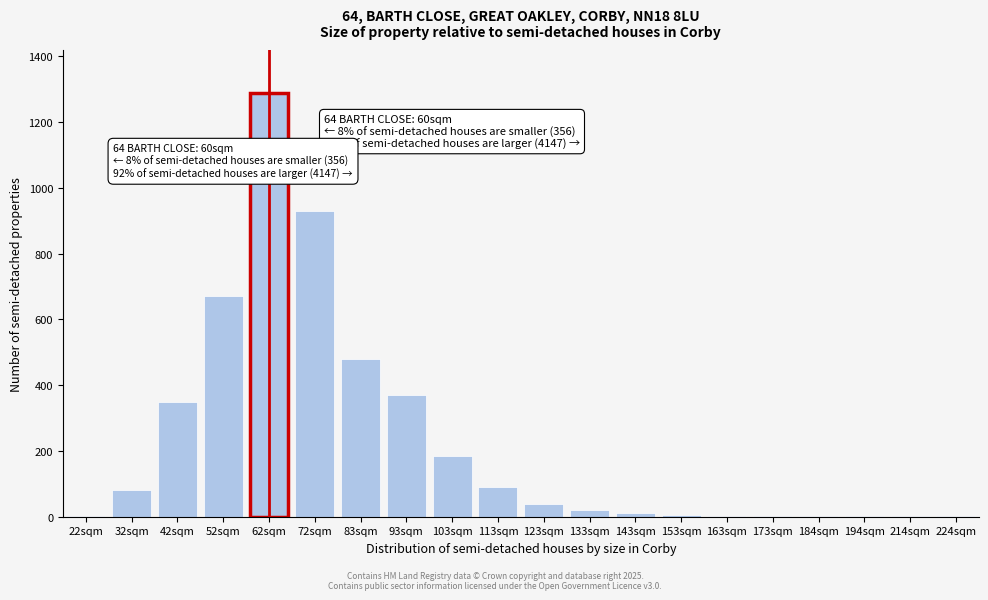

Between 113sqm and 62sqm, which is larger?

62sqm